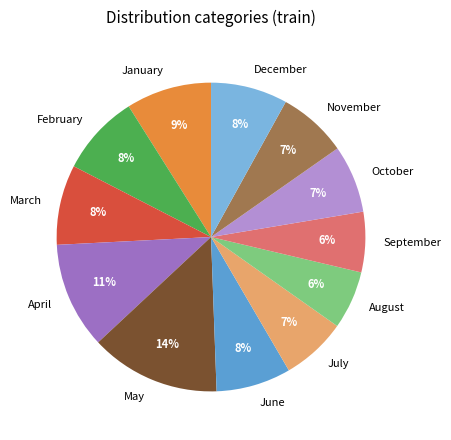

Is the sum of September and January greater than half?

No